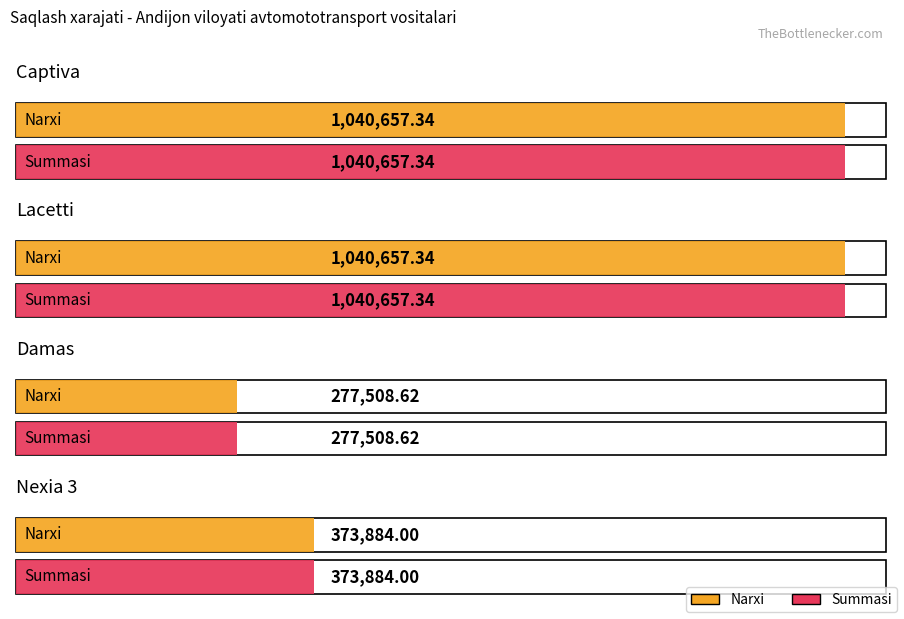

True or false: Damas has a value of 277508.6 at Summasi.

True